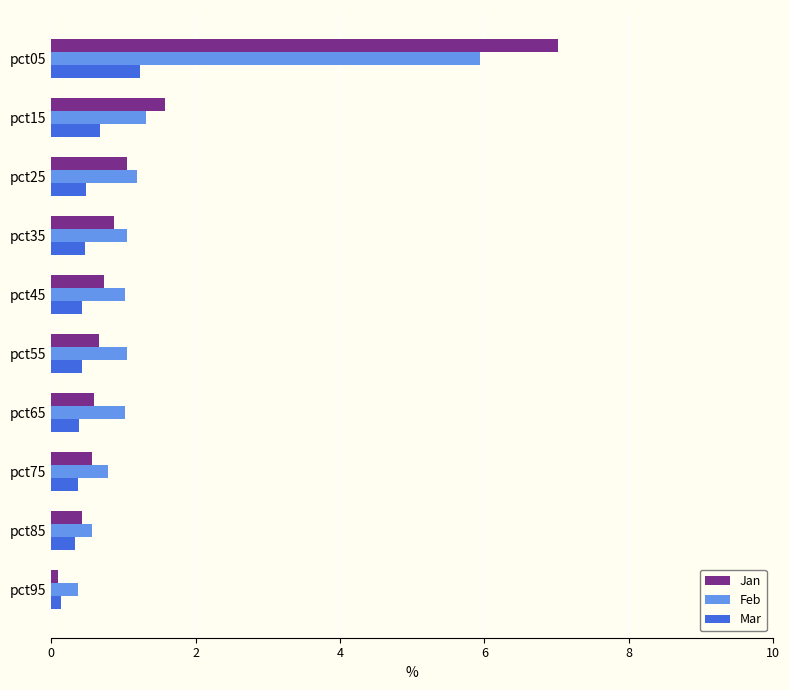

At which category does the chart reach its minimum across all series?

pct95